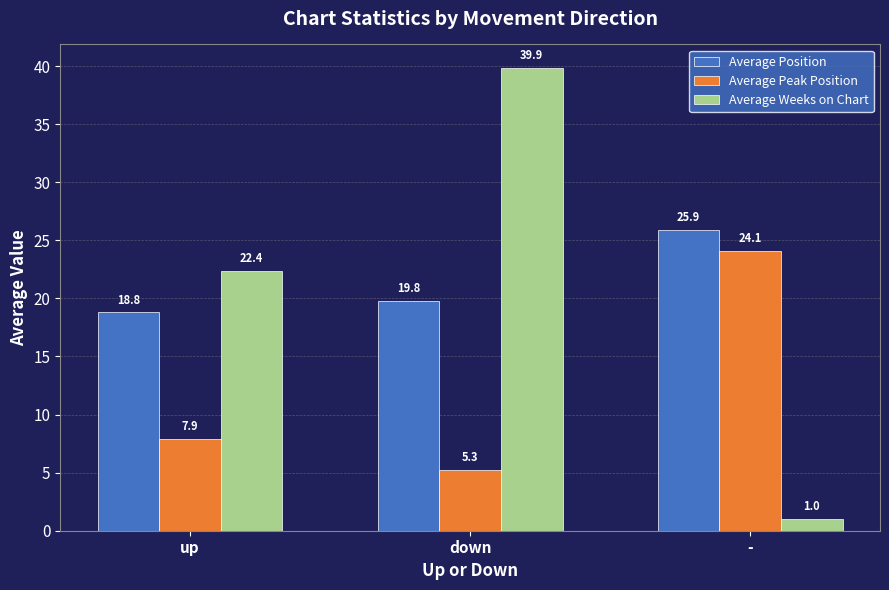

How many groups of bars are there?

3